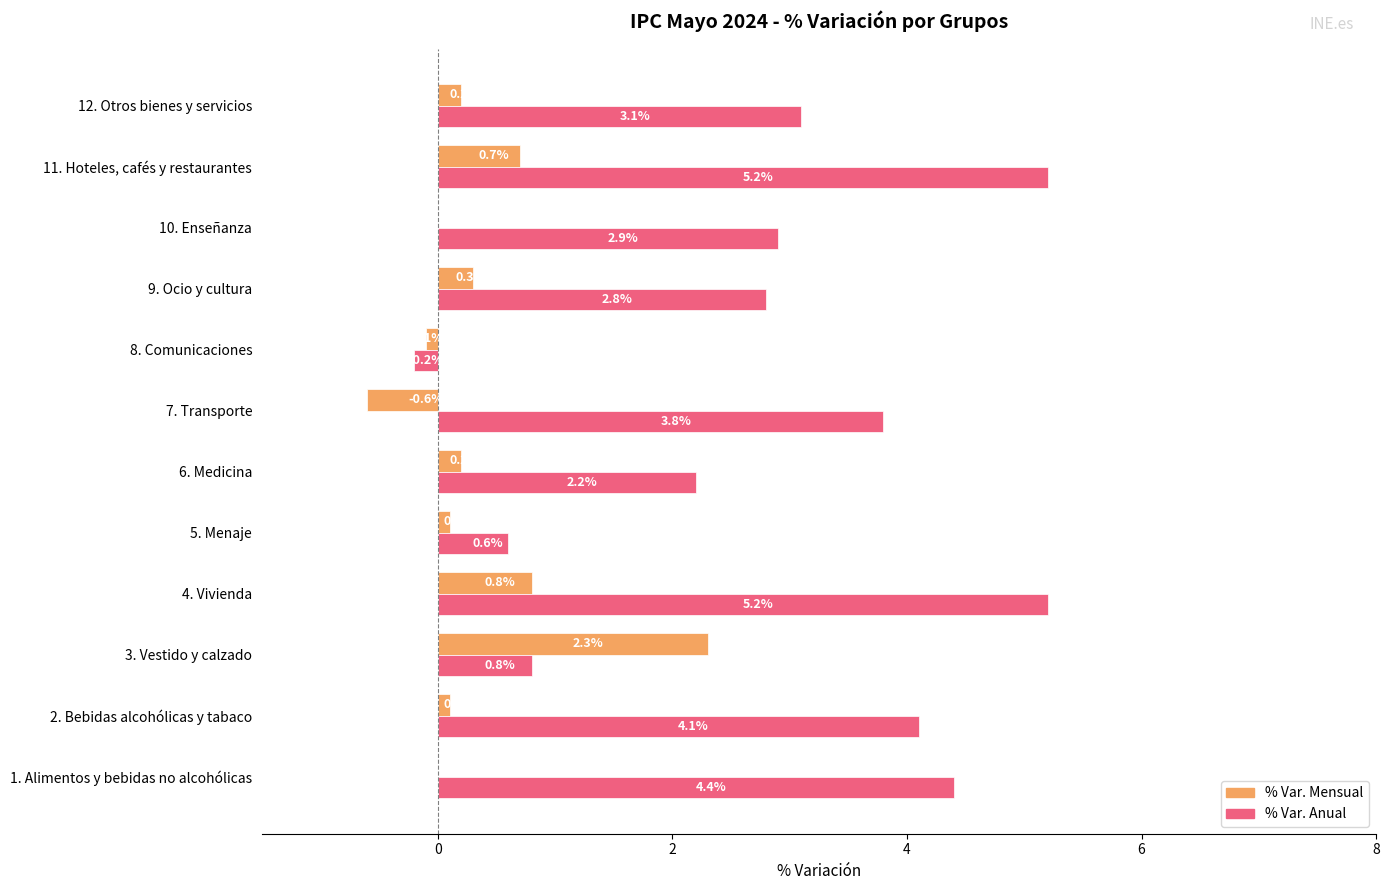

What is the total value across all series at 7. Transporte?

3.2